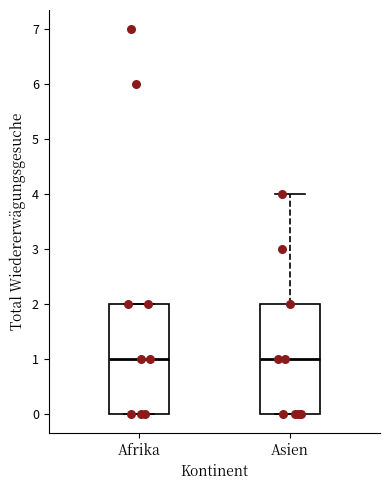

Where does the median line of the box for Asien sit on the y-axis? The values are not printed on the chart, so give them approximately, as read against the axis.

1